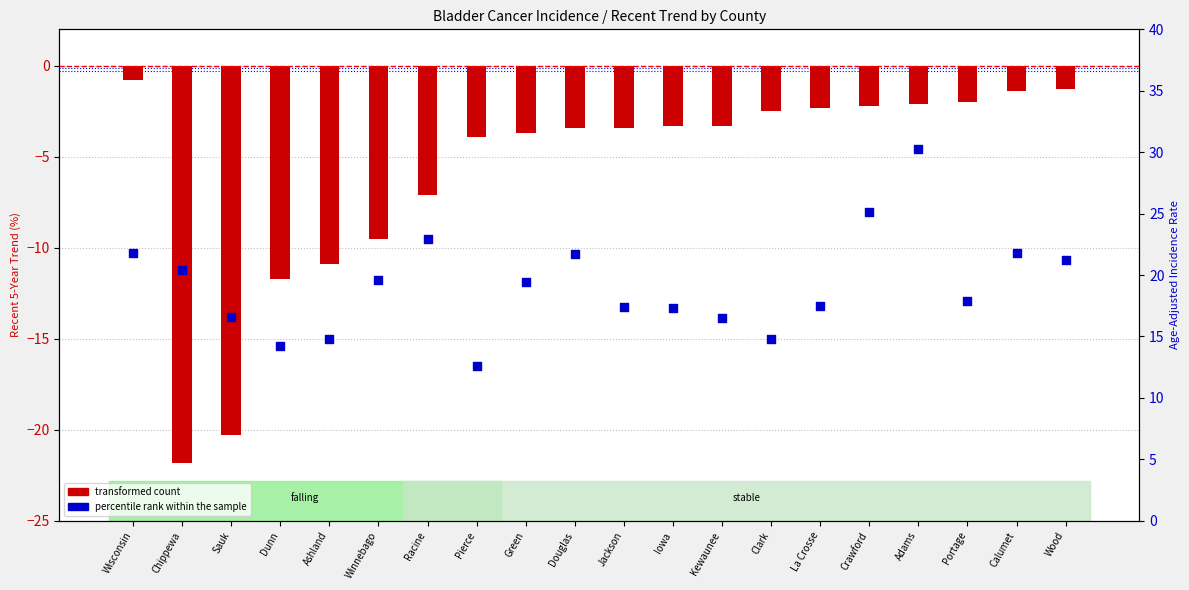

Which series has the largest total across all categories?

percentile rank within the sample